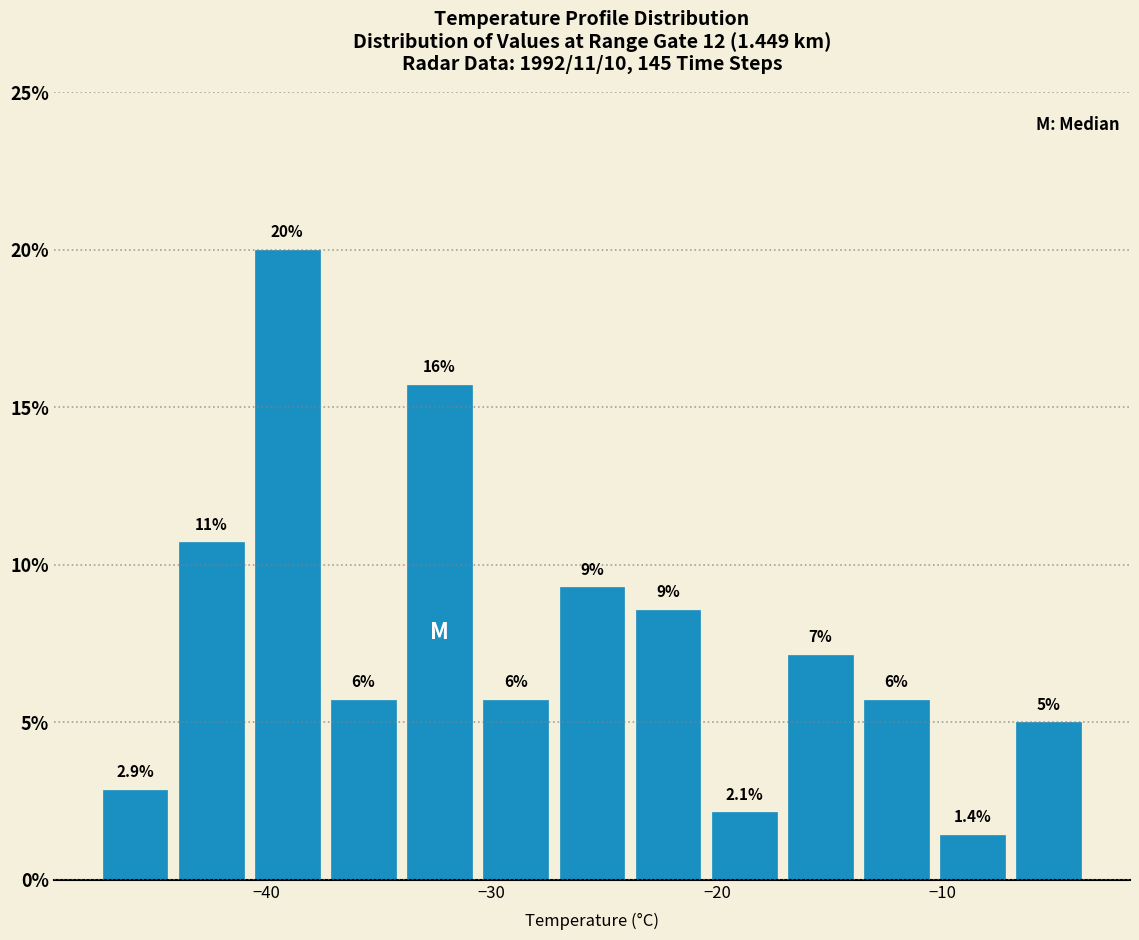

Around what value on the x-axis is the tallest bar? Give the approximate position of its centre, as read against the axis.

-39